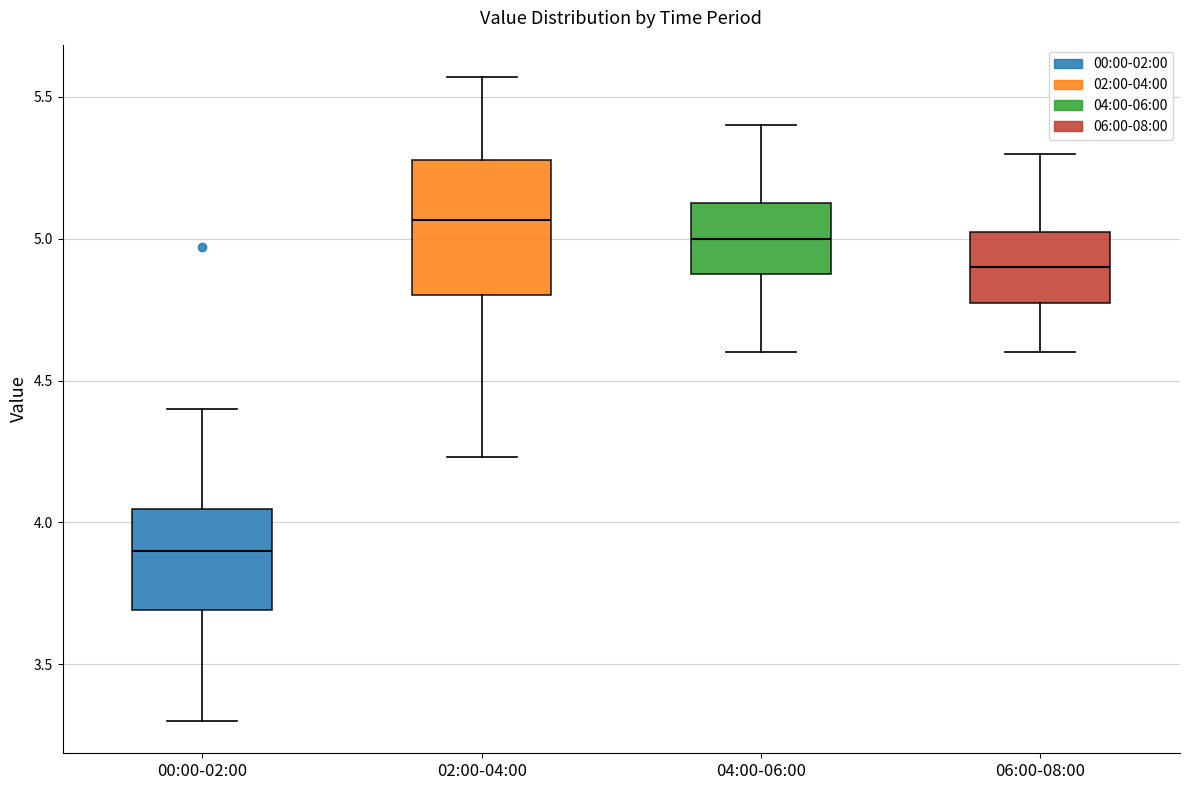

Comparing the boxes themselves (not the whiskers), which one is the tallest?

02:00-04:00